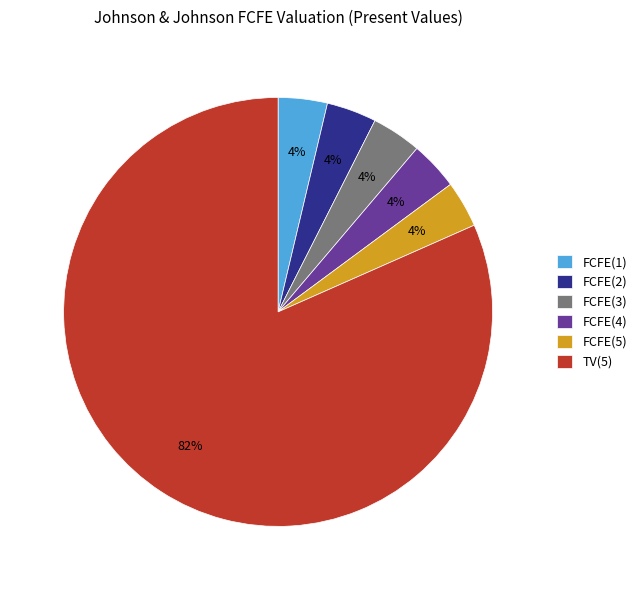

Which category has the biggest portion of the pie?

TV(5)